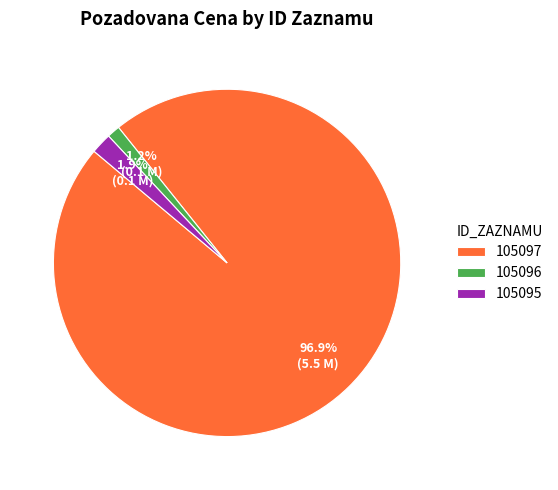

What percentage is NOT represented by 105097?

3.1%